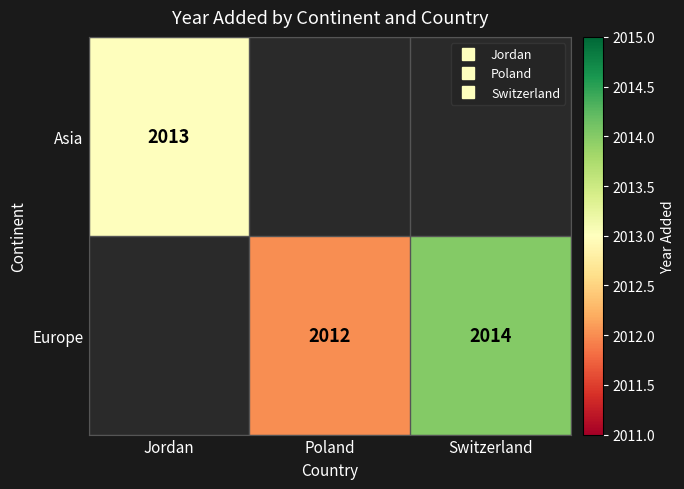

Which series changed the most between Poland and Switzerland?

Europe